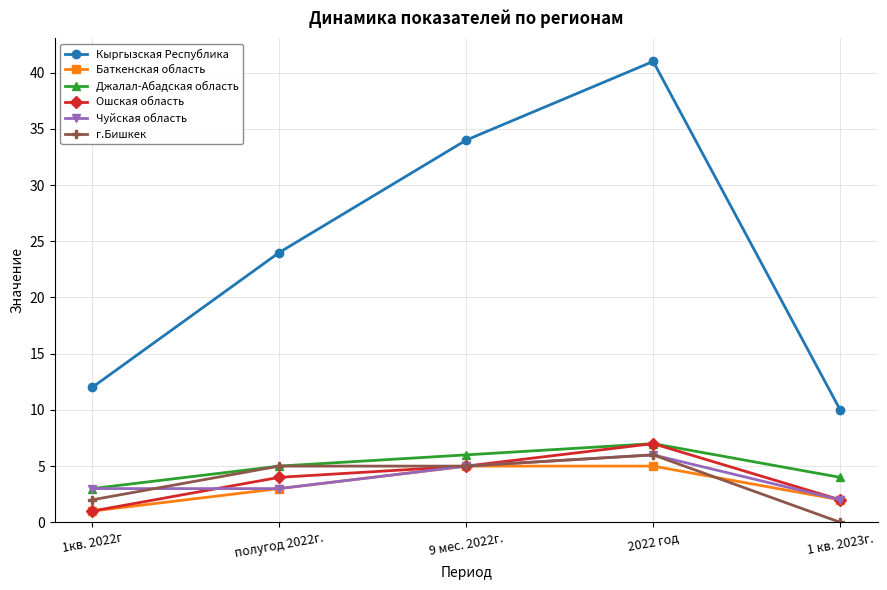

What position from the left is 1 кв. 2023г.?

5